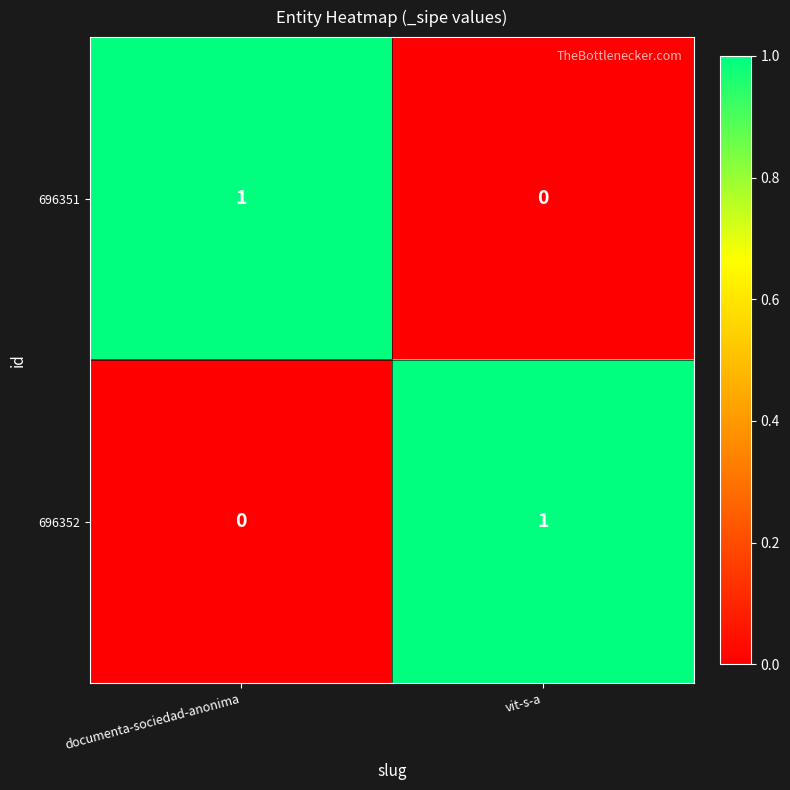

What is the spread (max minus min) of values at vit-s-a?

1